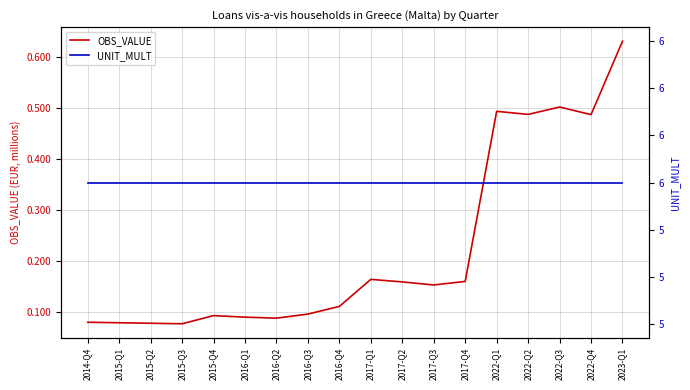

Reading left to right, extract all data points from this chart.

OBS_VALUE: 0.1	0.1	0.1	0.1	0.1	0.1	0.1	0.1	0.1	0.2	0.2	0.2	0.2	0.5	0.5	0.5	0.5	0.6
UNIT_MULT: 6.0	6.0	6.0	6.0	6.0	6.0	6.0	6.0	6.0	6.0	6.0	6.0	6.0	6.0	6.0	6.0	6.0	6.0